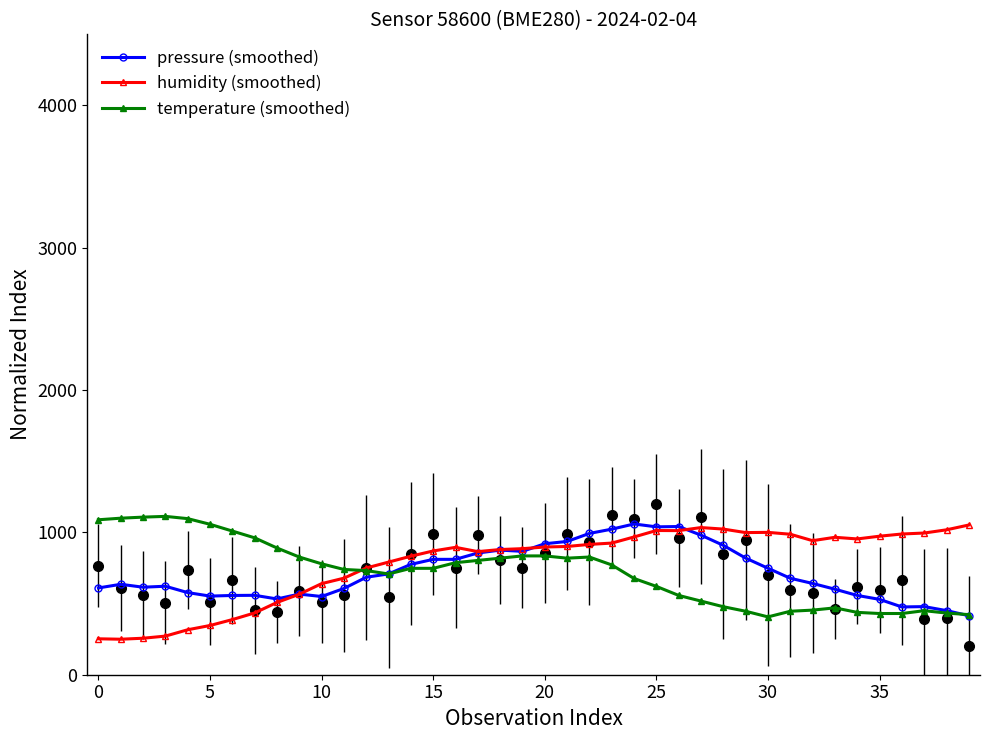

Which series changed the most between 32 and 36?

pressure (smoothed)